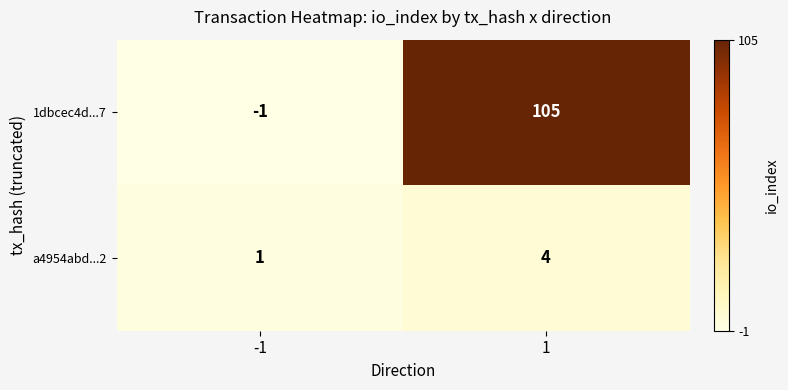

Count the number of categories in the chart.

2